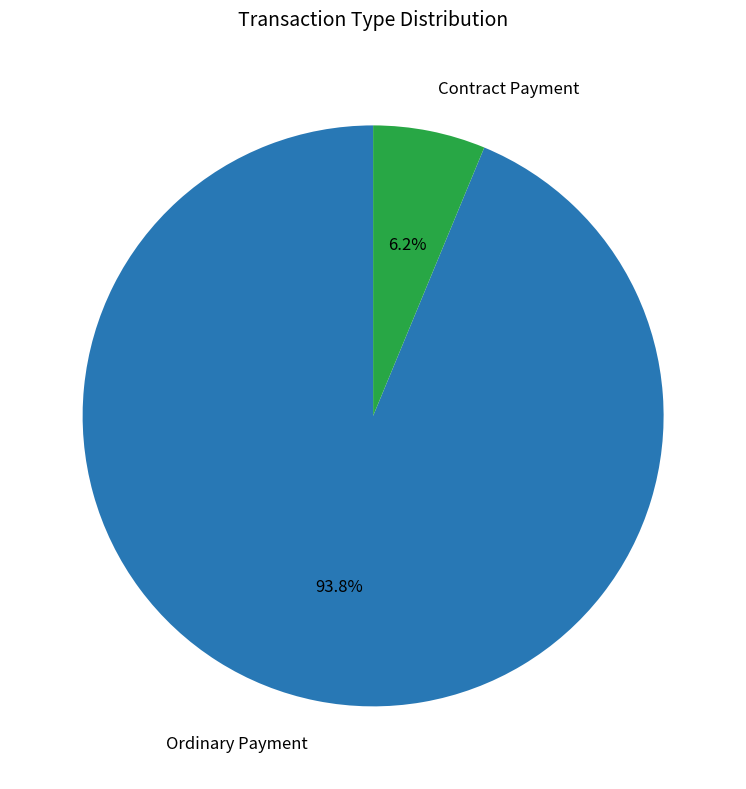

How many slices are in this pie chart?

2